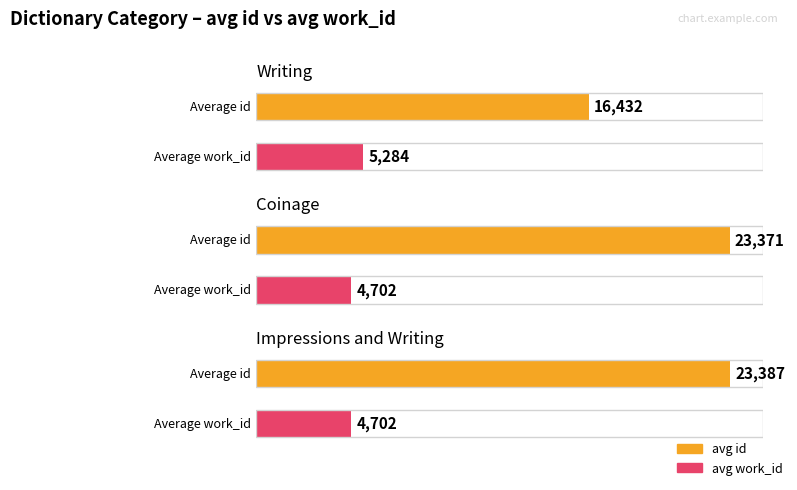

At which label does avg_id reach its minimum?

Writing